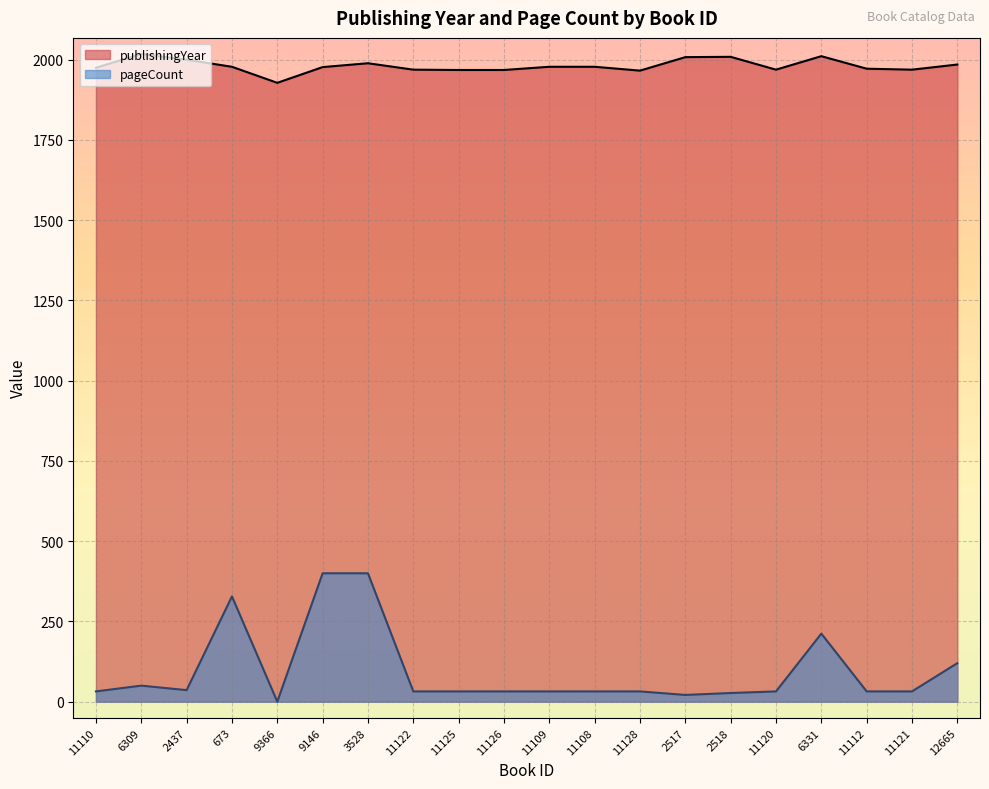

Which series has the largest total across all categories?

publishingYear